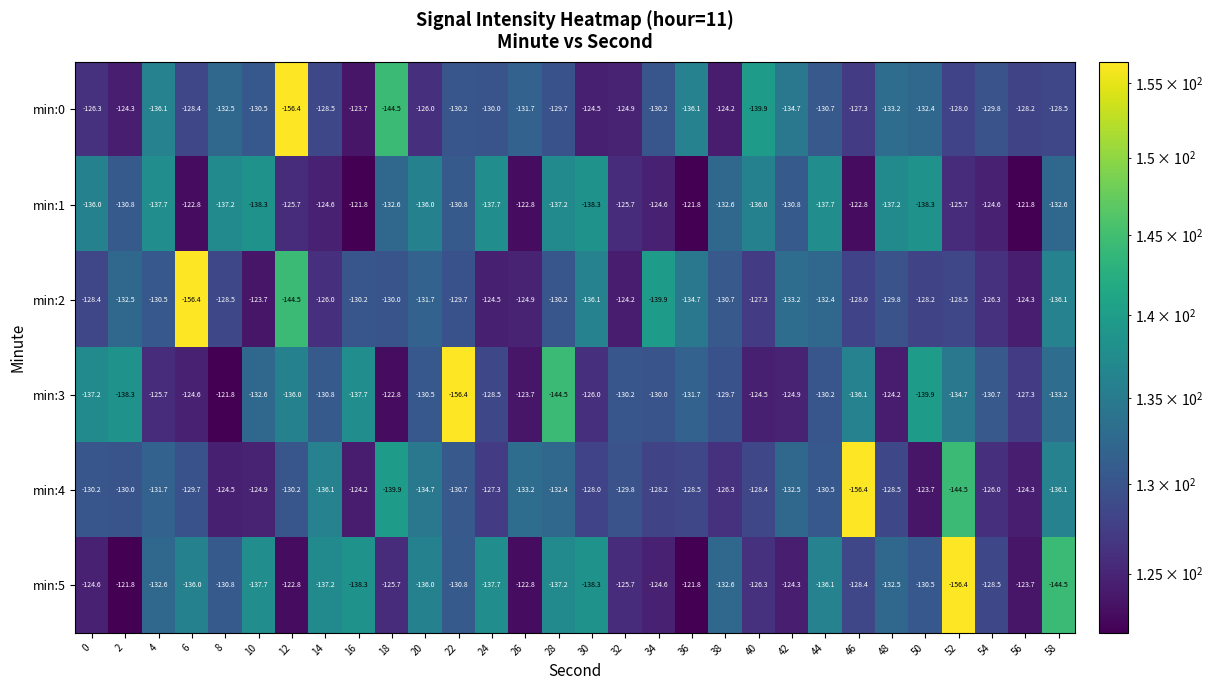

What is the difference between the min:0 values at 22 and 58?

1.7